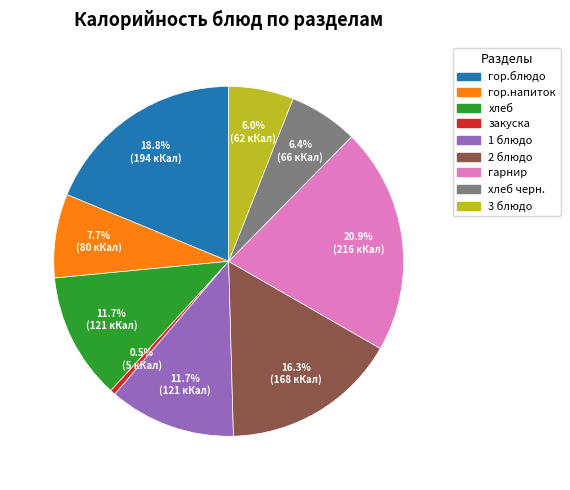

Which has a higher value, 3 блюдо or 2 блюдо?

2 блюдо